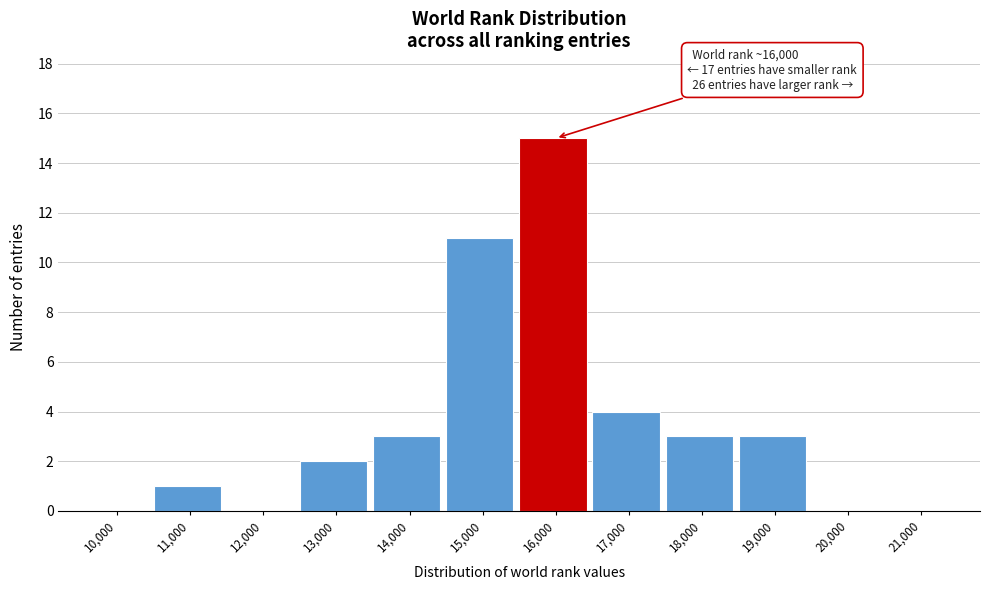

Reading left to right, what are all the values shown in this chart?

10,000=0	11,000=1	12,000=0	13,000=2	14,000=3	15,000=11	16,000=15	17,000=4	18,000=3	19,000=3	20,000=0	21,000=0